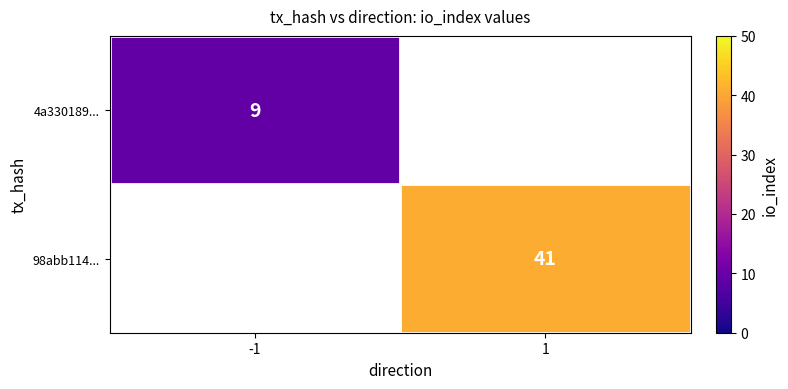

The value of 98abb114... at 1 is 41. True or false?

True